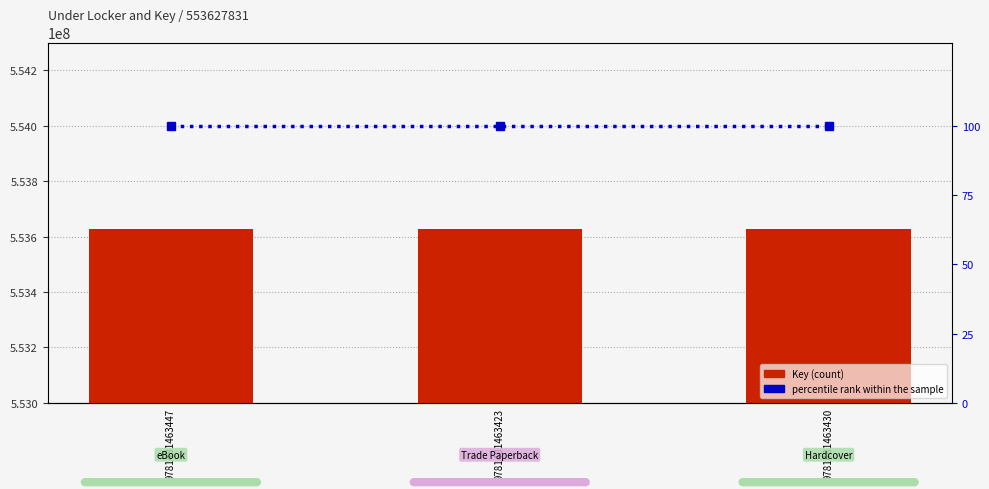

At which category is the sum across all series the highest?

9781481463447